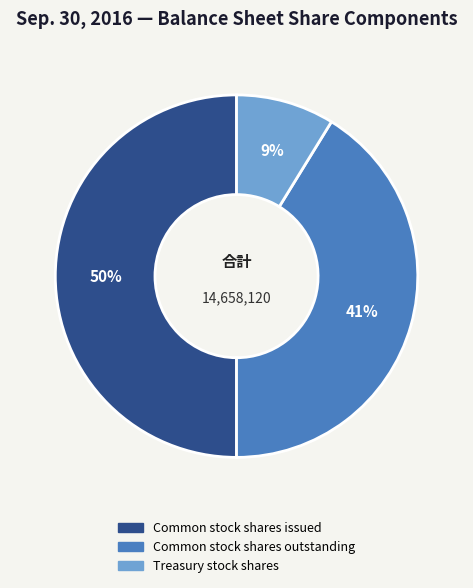

To the nearest percent, what is the average slice percentage?

33%